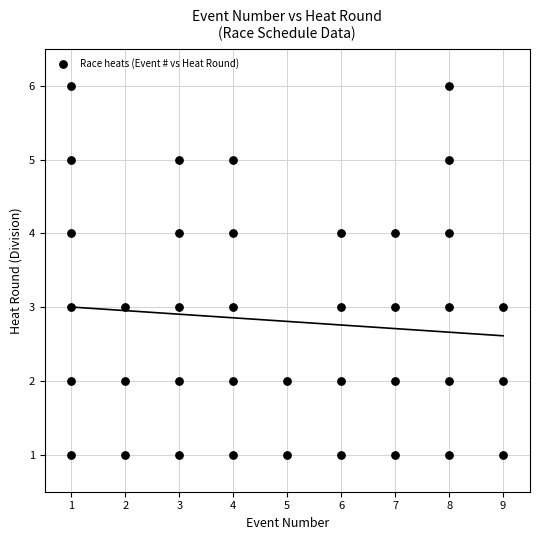

What is the range of Y values (max minus min)?

5